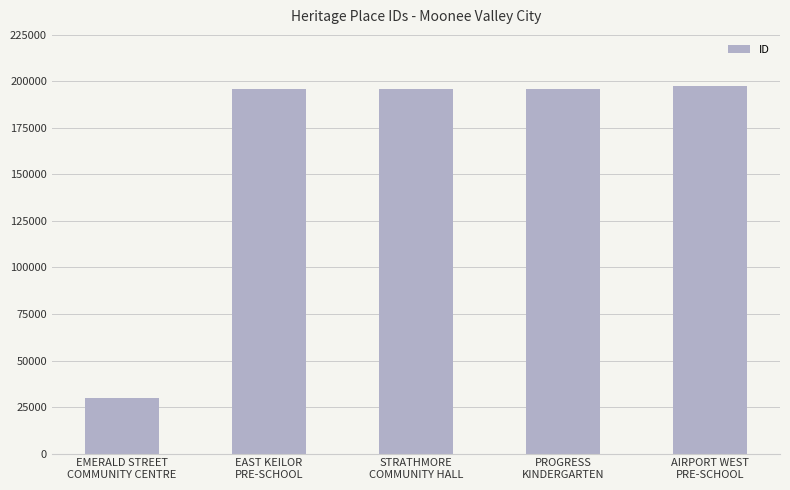

What is the change in value from EAST KEILOR
PRE-SCHOOL to PROGRESS
KINDERGARTEN?

+68